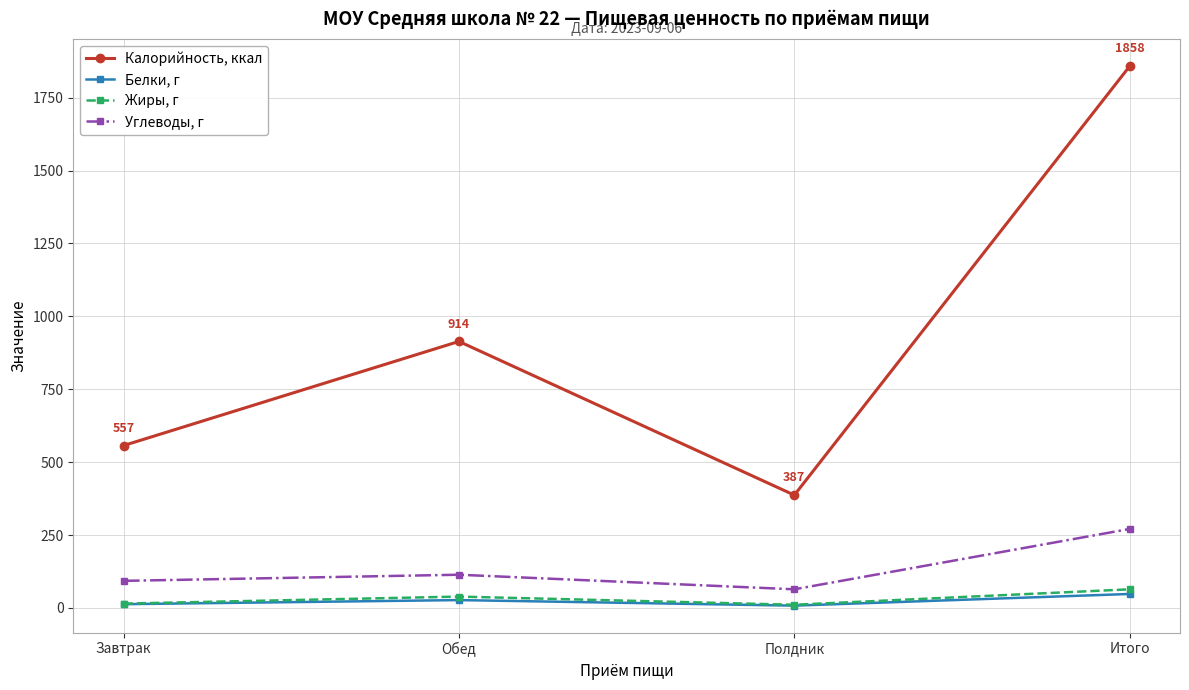

At Полдник, list the series in order from smallest to largest.

Белки, г, Жиры, г, Углеводы, г, Калорийность, ккал